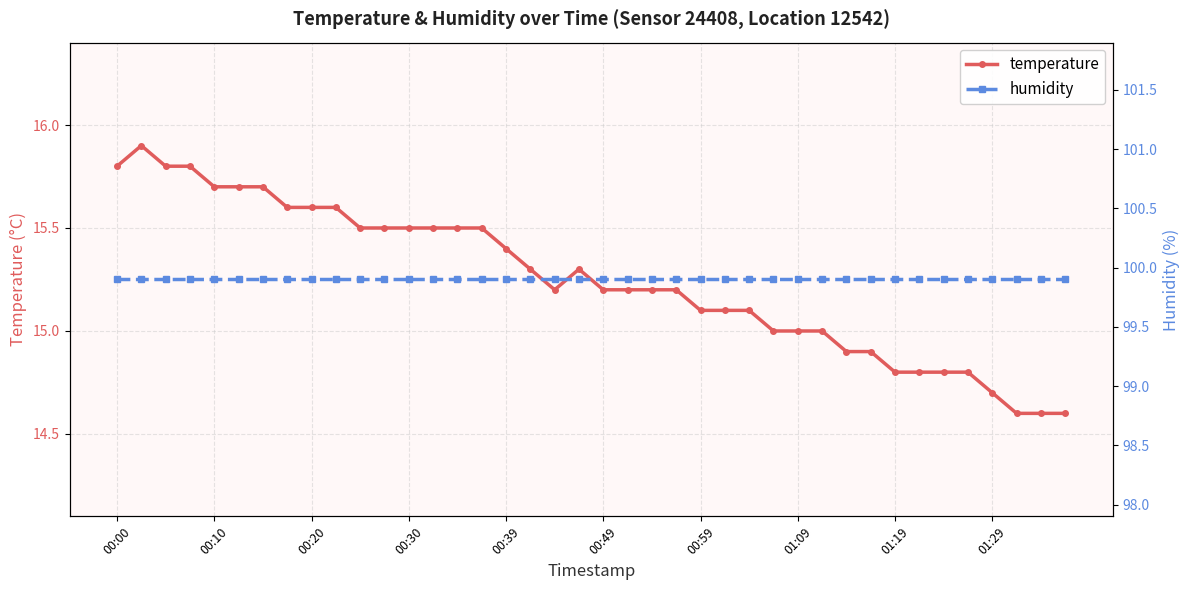

In temperature, how many points are higher than both neighbors (excluding endpoints)?

2